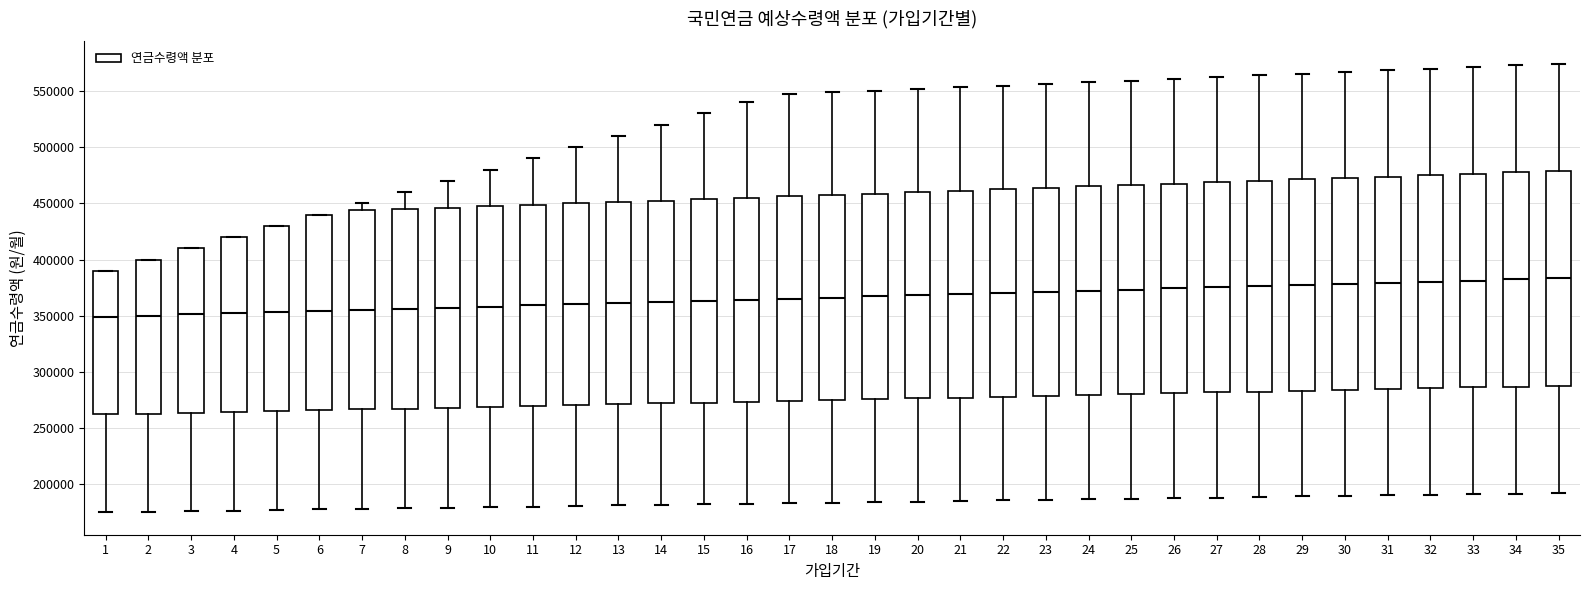

Where is the lower edge of the box at x = 34 on the y-axis? The values are not printed on the chart, so give them approximately, as read against the axis.

285000